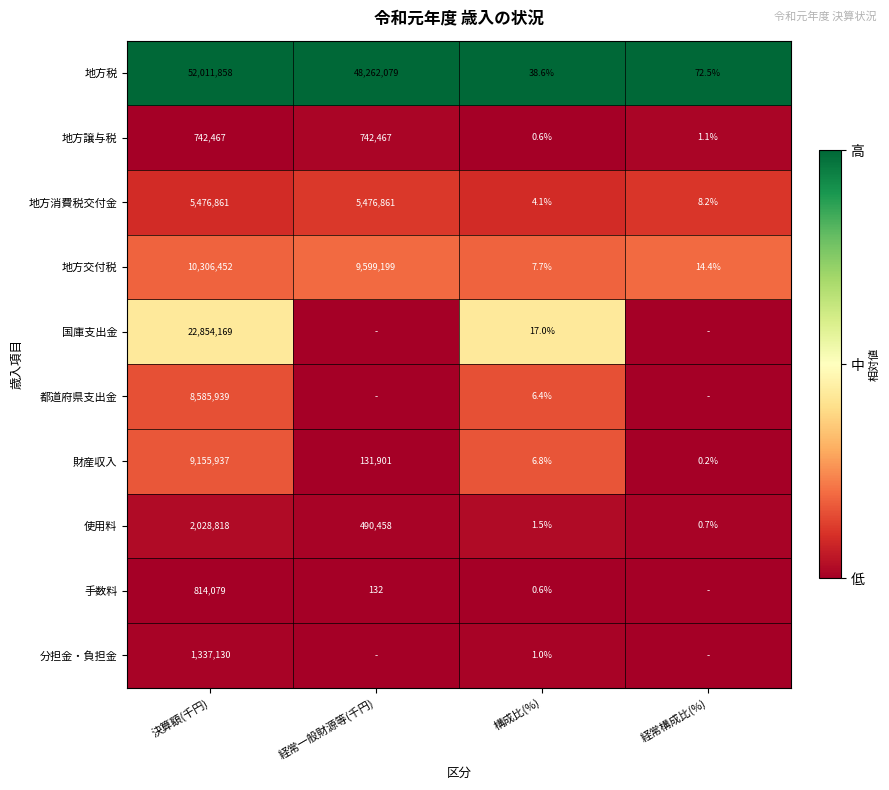

The 分担金・負担金 series shows 2360944.2 at 決算額(千円). True or false?

False